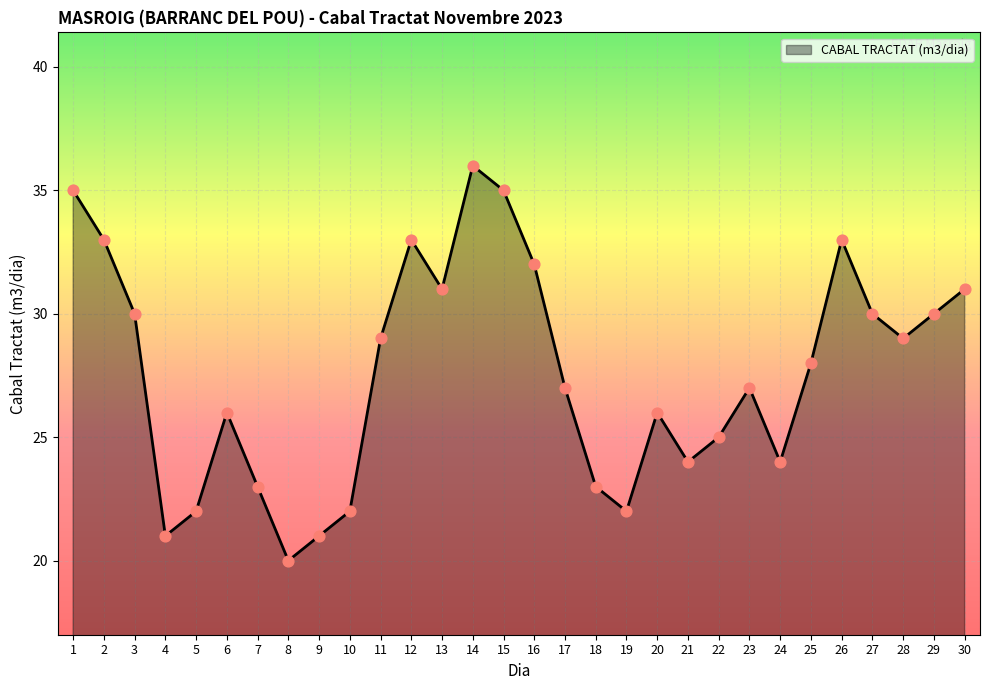

Which has a higher value, 26 or 30?

26